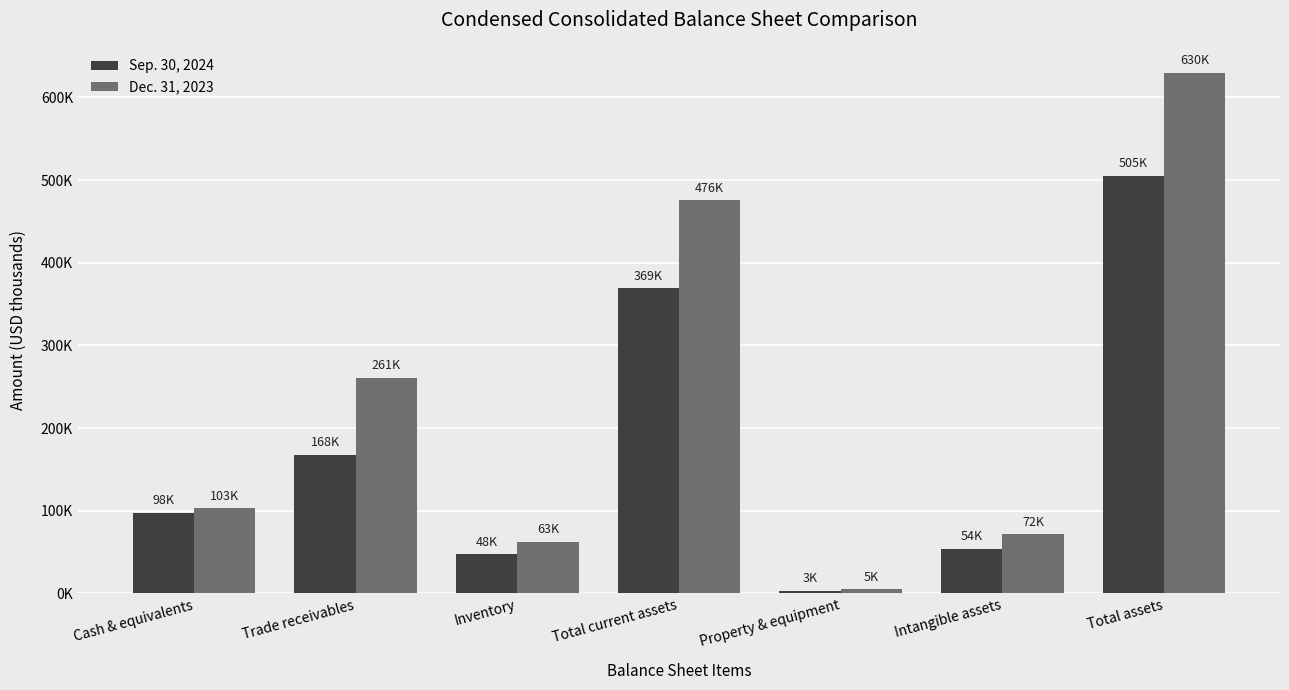

The value of Sep. 30, 2024 at Trade receivables is 103407. True or false?

False